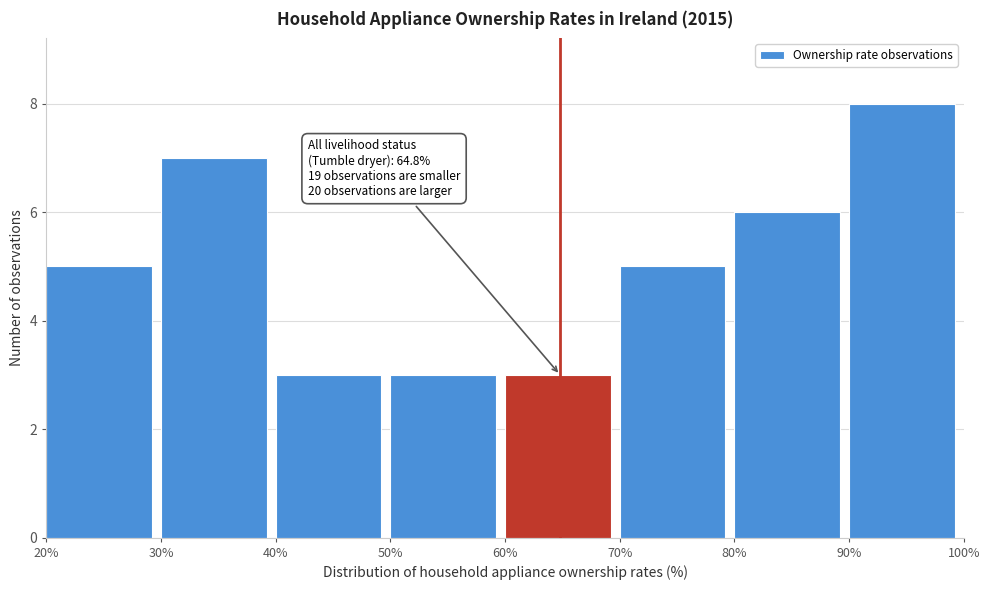

Over which range of the x-axis is the bar tallest?

90% to 100%